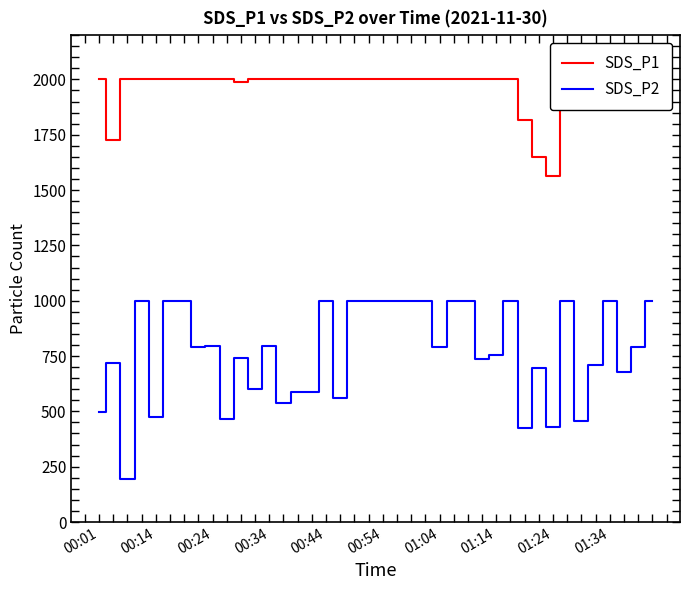

True or false: SDS_P1 and SDS_P2 cross at least once.

False